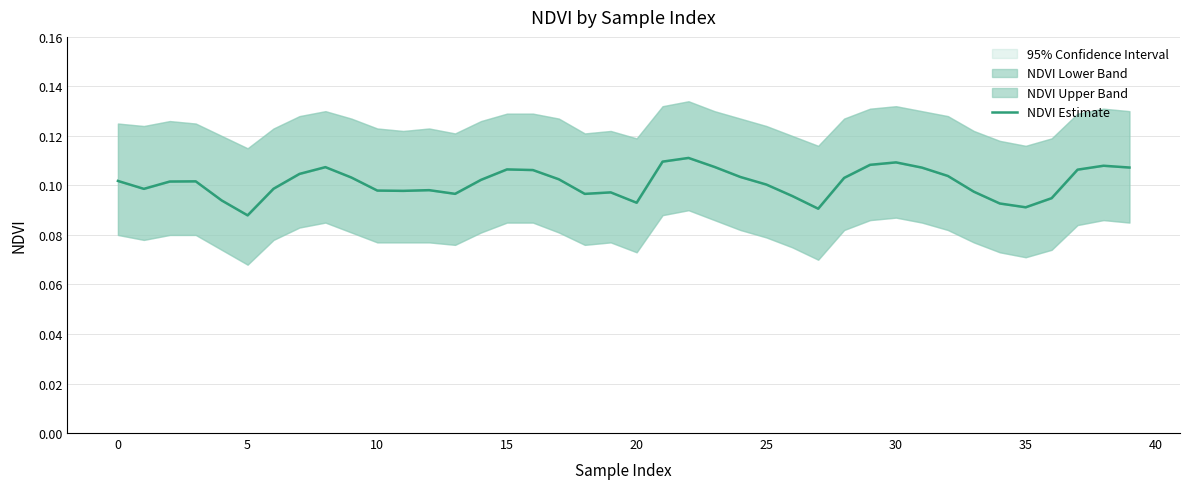

The chart shows a value of 0.2 at 29. True or false?

False